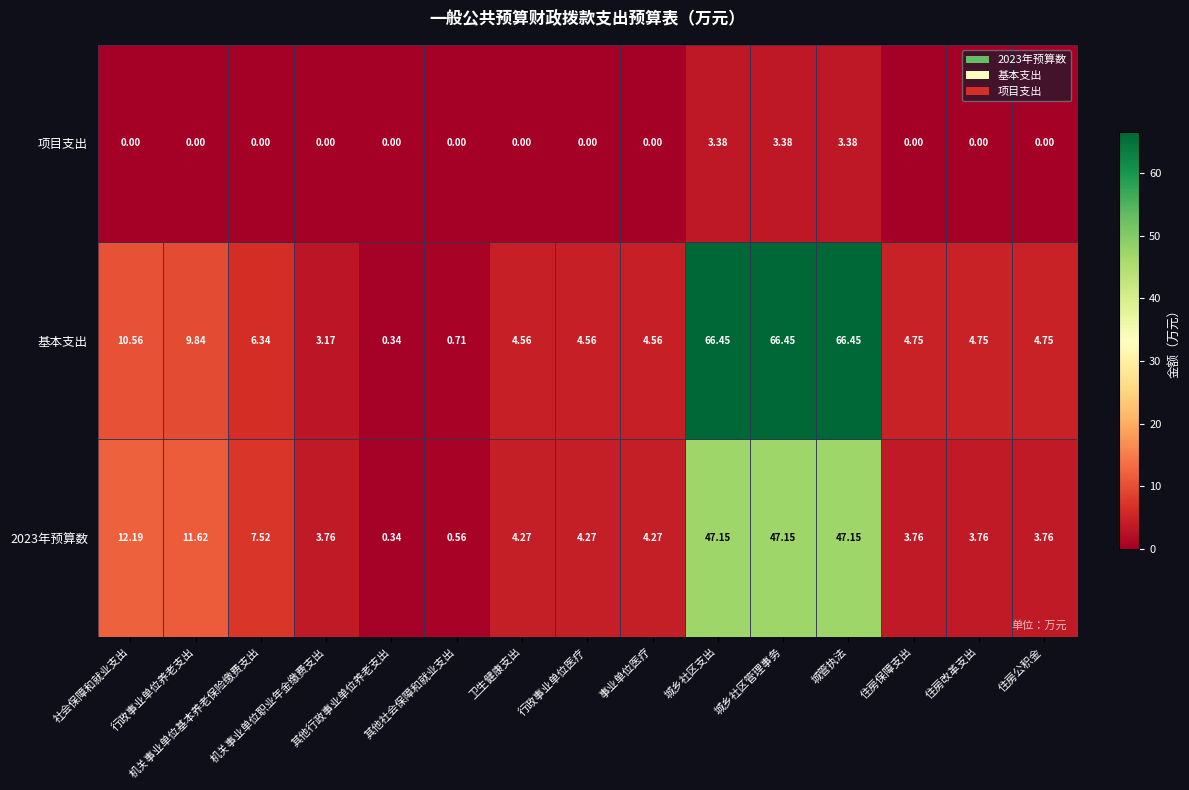

Count the number of data series in this chart.

3